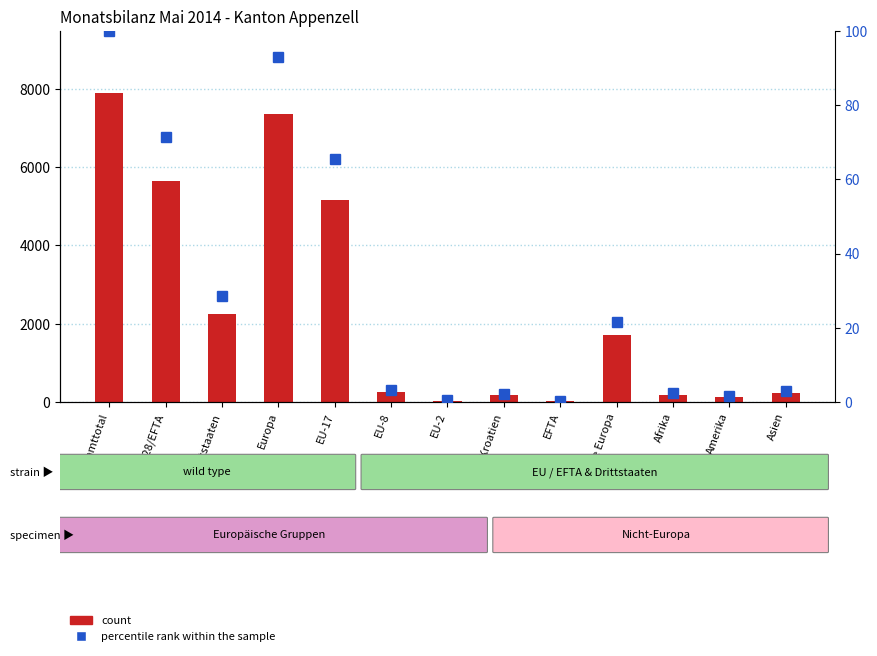

Where is count nearest to the value 3961?

EU-17